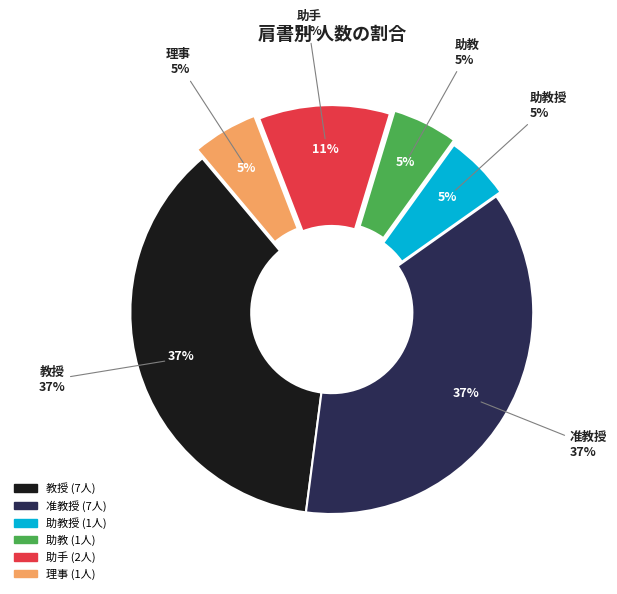

Which slice is the largest?

教授